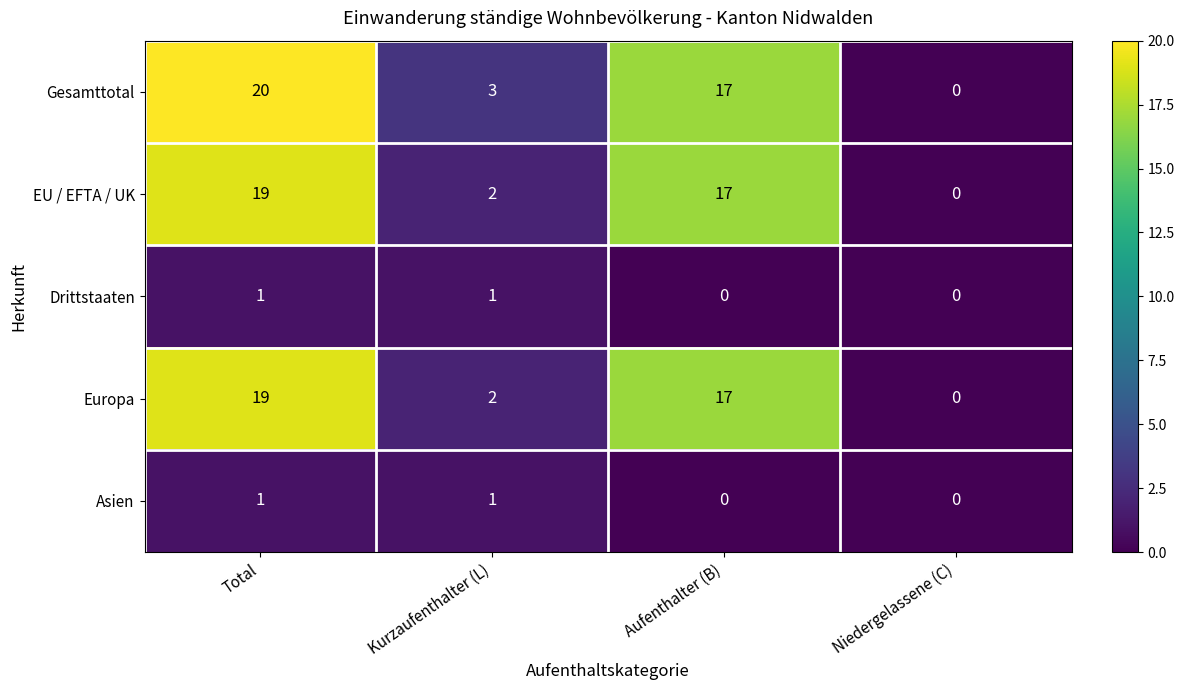

Which series has the largest total across all categories?

Gesamttotal